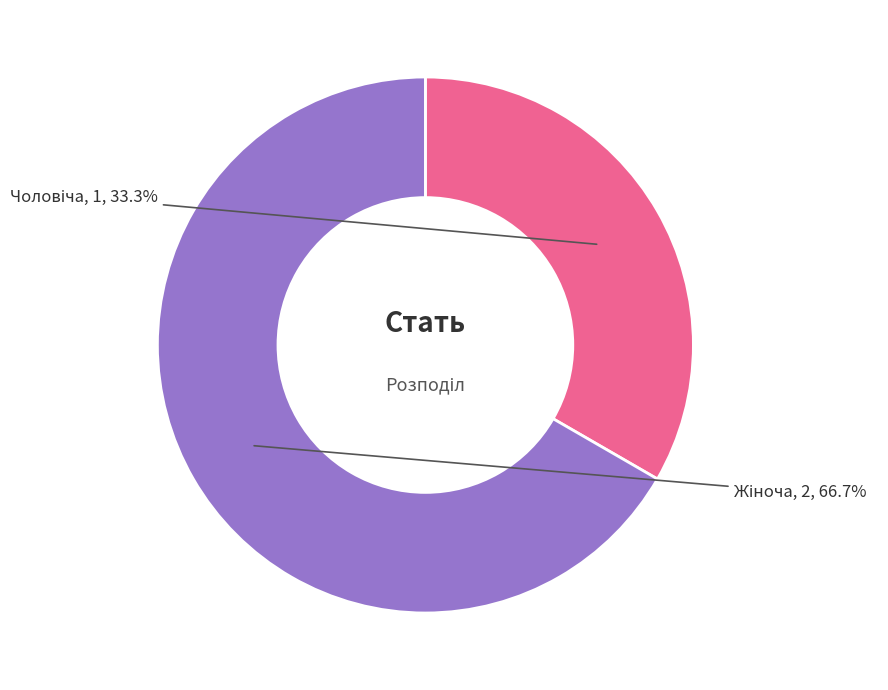

Is there a majority slice in this chart?

Yes